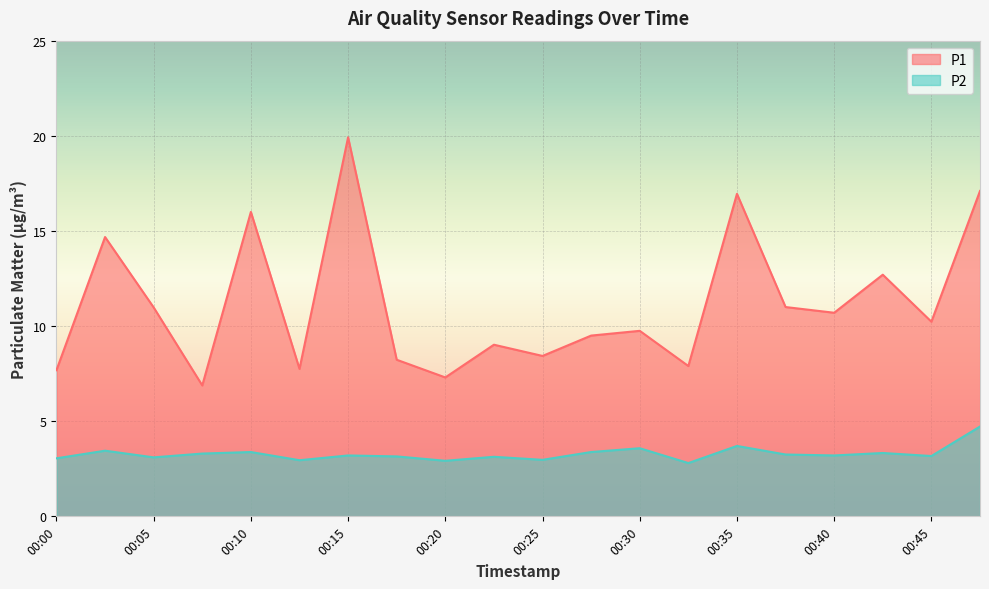

What is the difference between the maximum and minimum values in the P1 series?

13.0